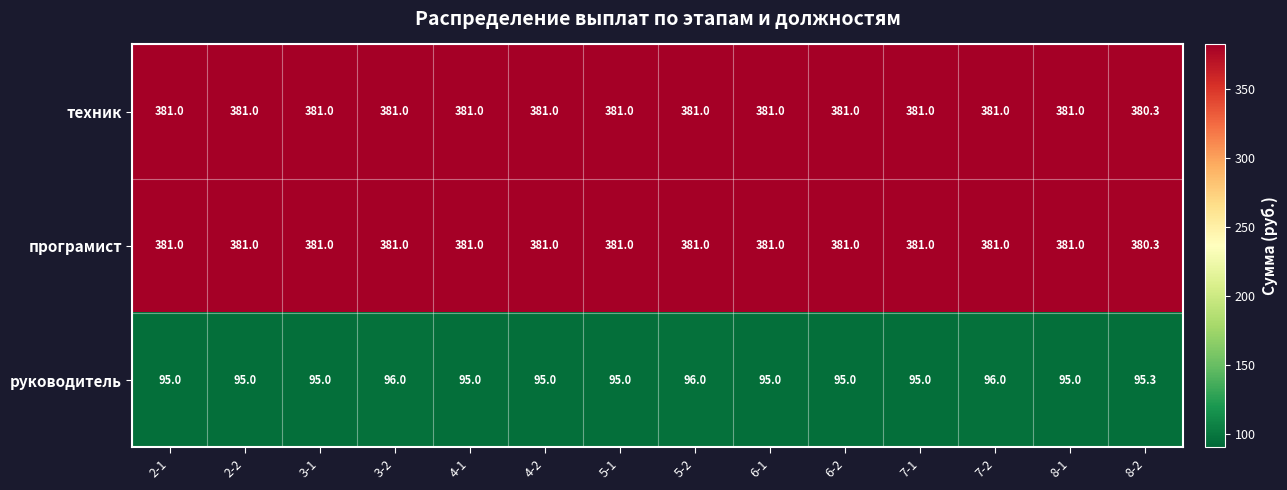

What is the highest value of the техник series?

381.0